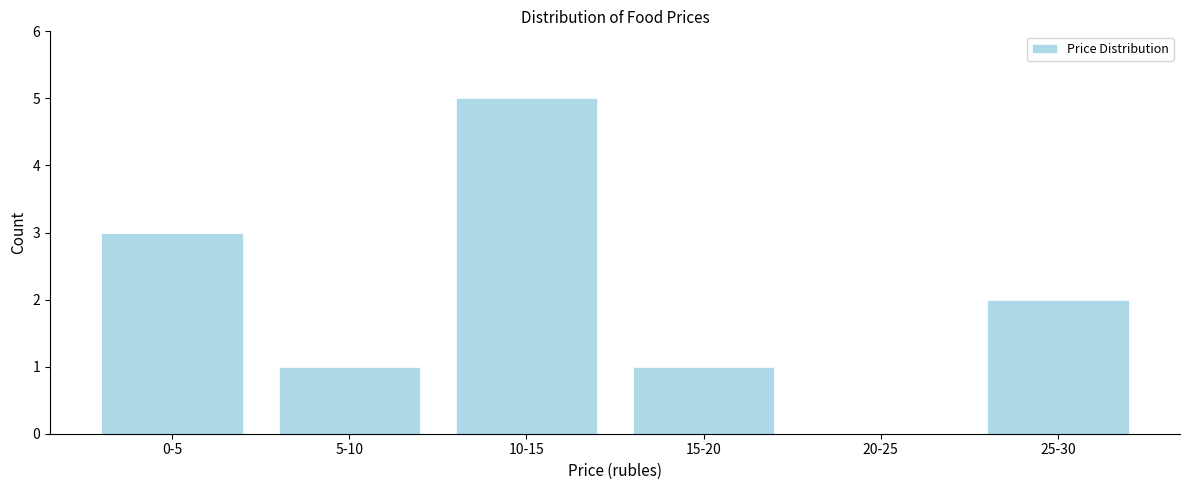

Reading right to left, extract all data points from this chart.

25-30=2	20-25=0	15-20=1	10-15=5	5-10=1	0-5=3